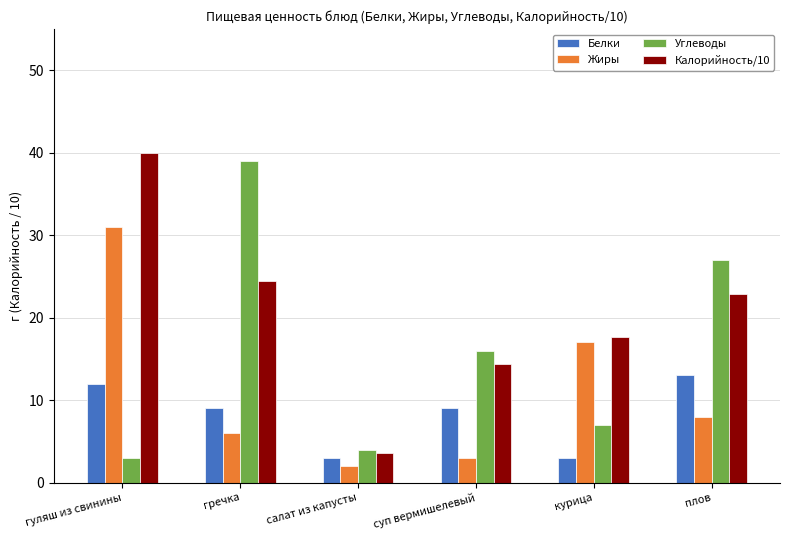

Between гречка and курица, which series saw the biggest shift?

Углеводы